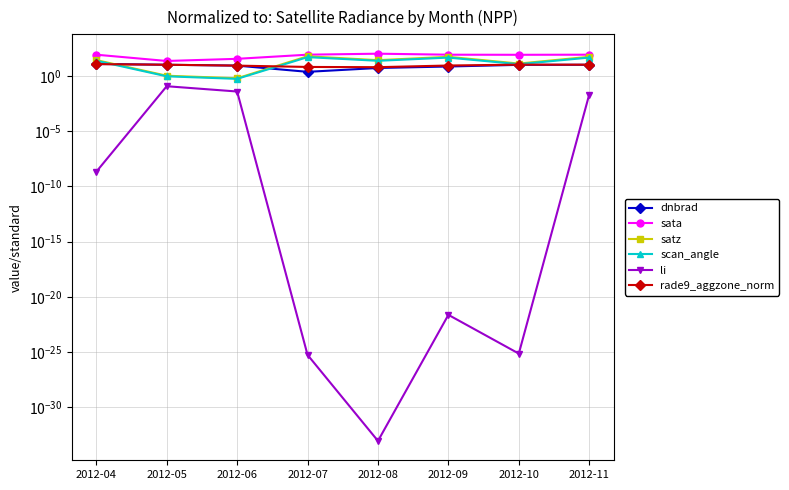

Which series has the largest range (max minus min)?

sata